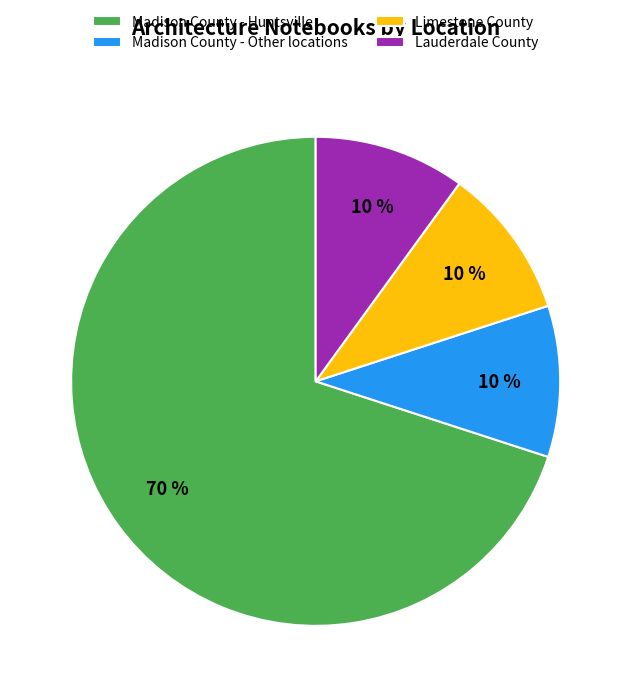

Do Madison County - Other locations and Limestone County together represent more than half of the pie?

No